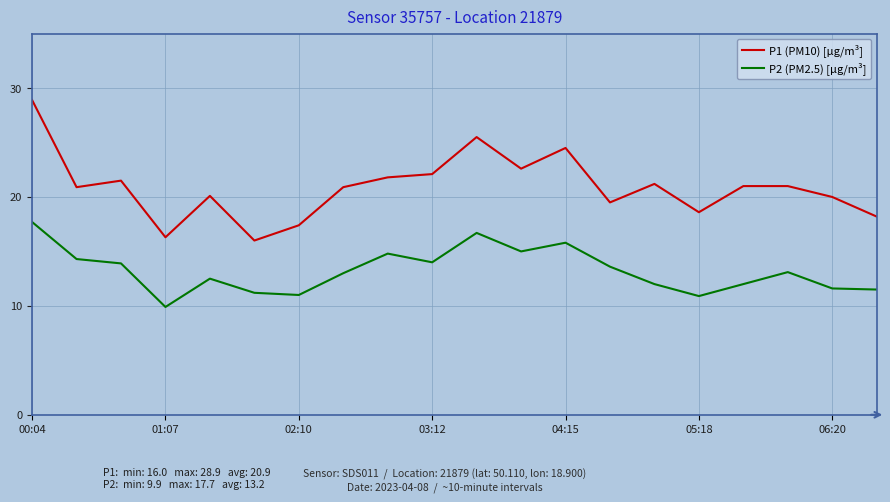

True or false: P2 (PM2.5) [µg/m³] and P1 (PM10) [µg/m³] intersect in this chart.

False